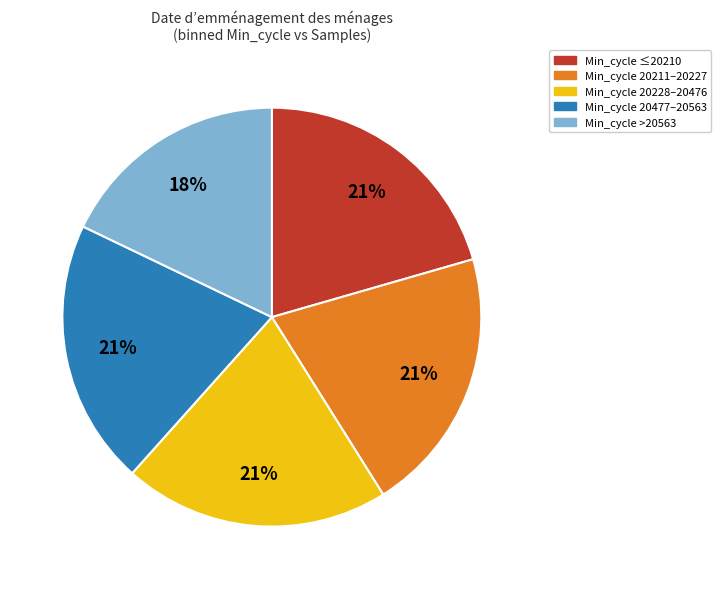

Which category has the smallest portion of the pie?

Min_cycle >20563